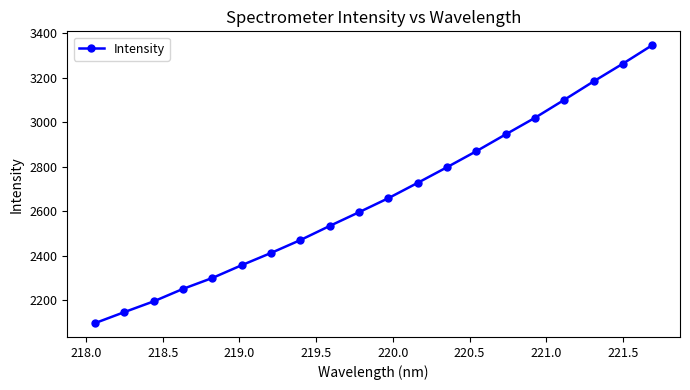

What is the value of the 1st point from the left?

2096.9